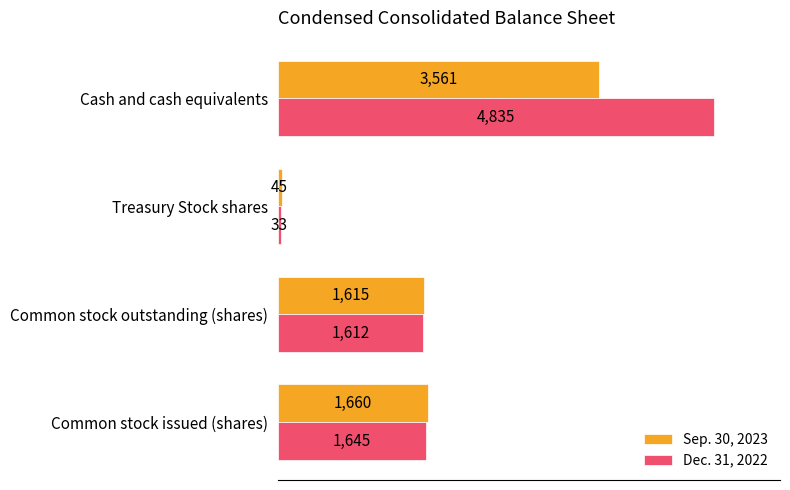

Is the value of Sep. 30, 2023 at Common stock issued (shares) greater than the value of Dec. 31, 2022 at Cash and cash equivalents?

No